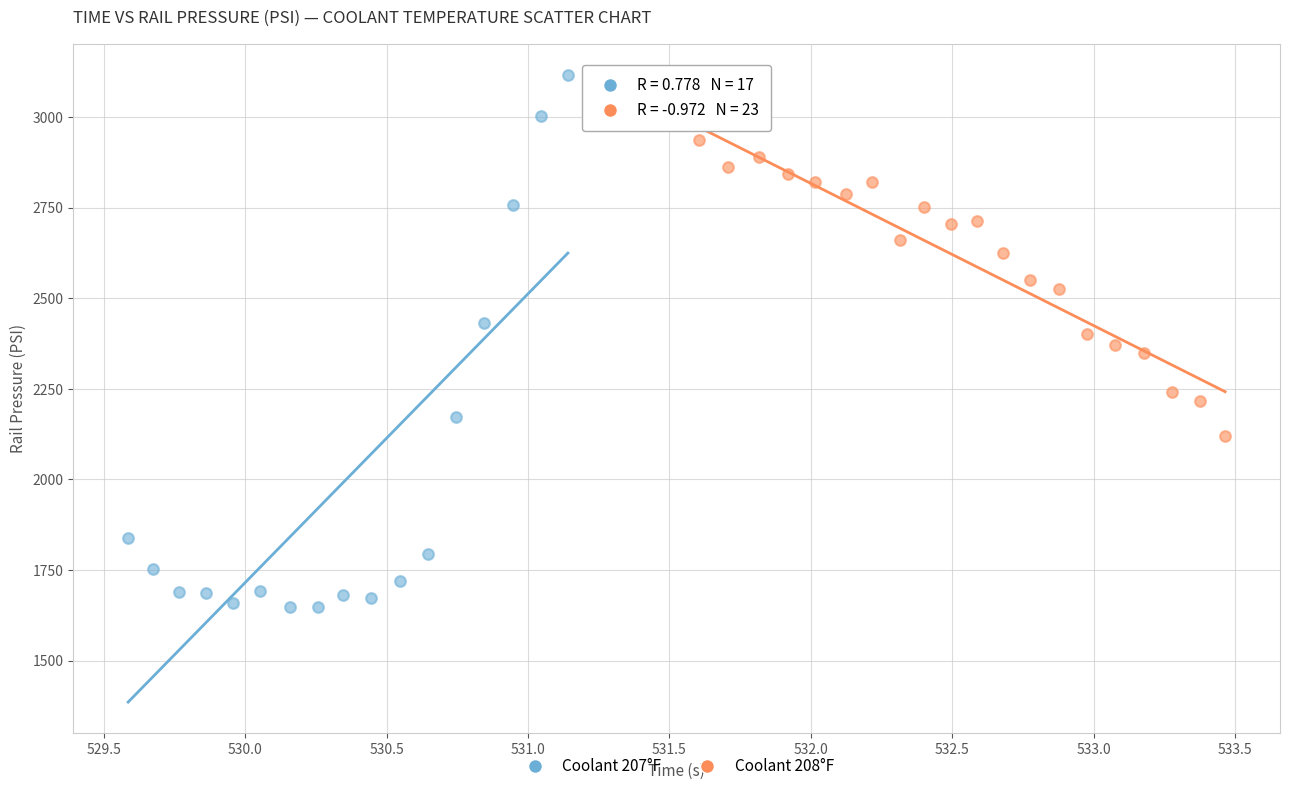

Which series has the largest Y range (max minus min)?

Coolant 207°F